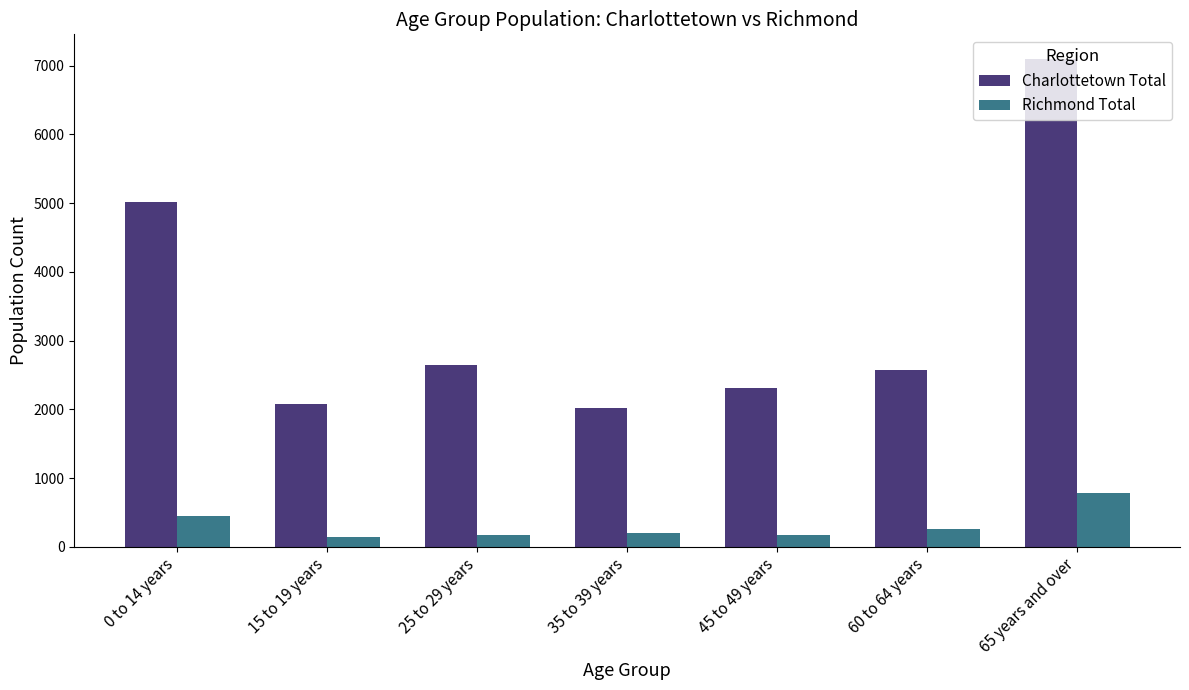

At how many categories does at least one series exceed 6410?

1